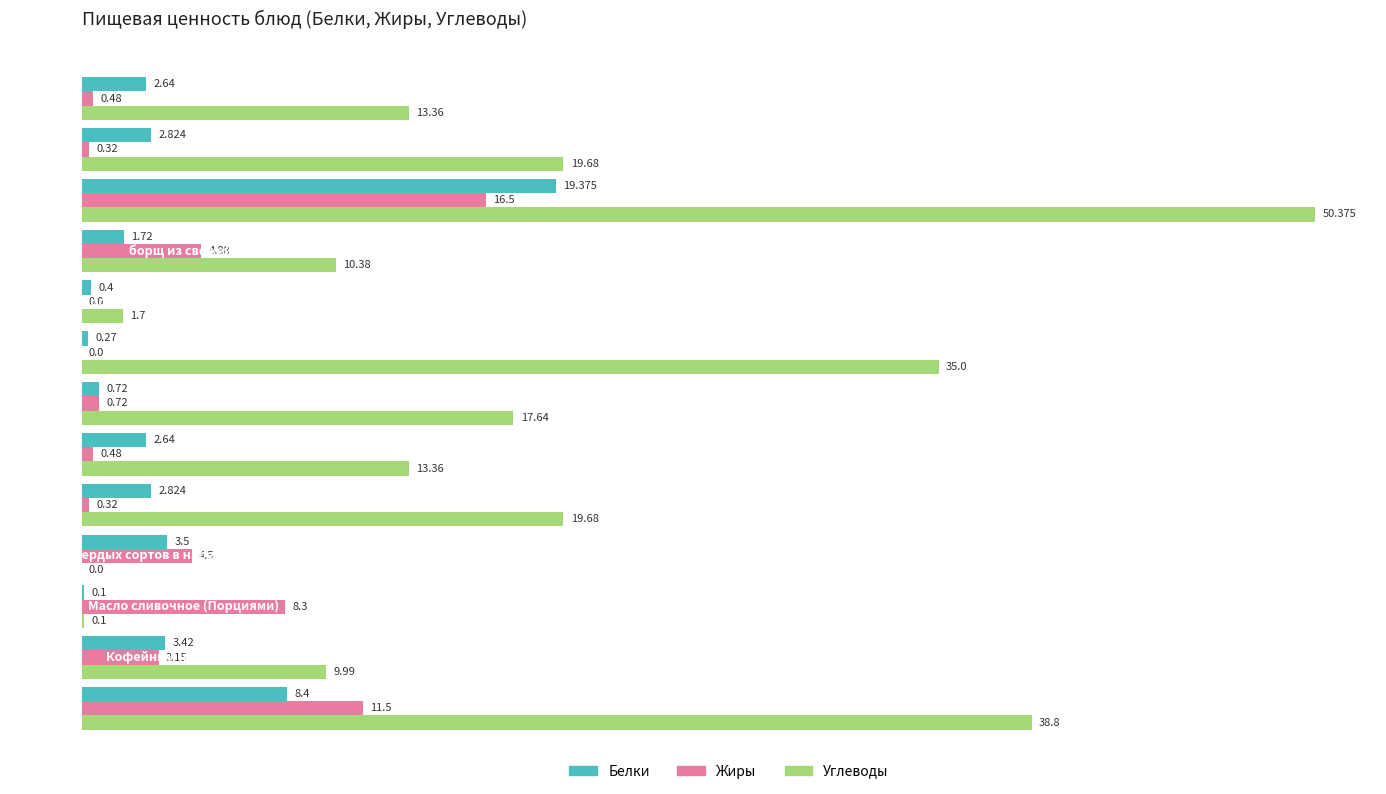

Which series has the largest total across all categories?

Углеводы